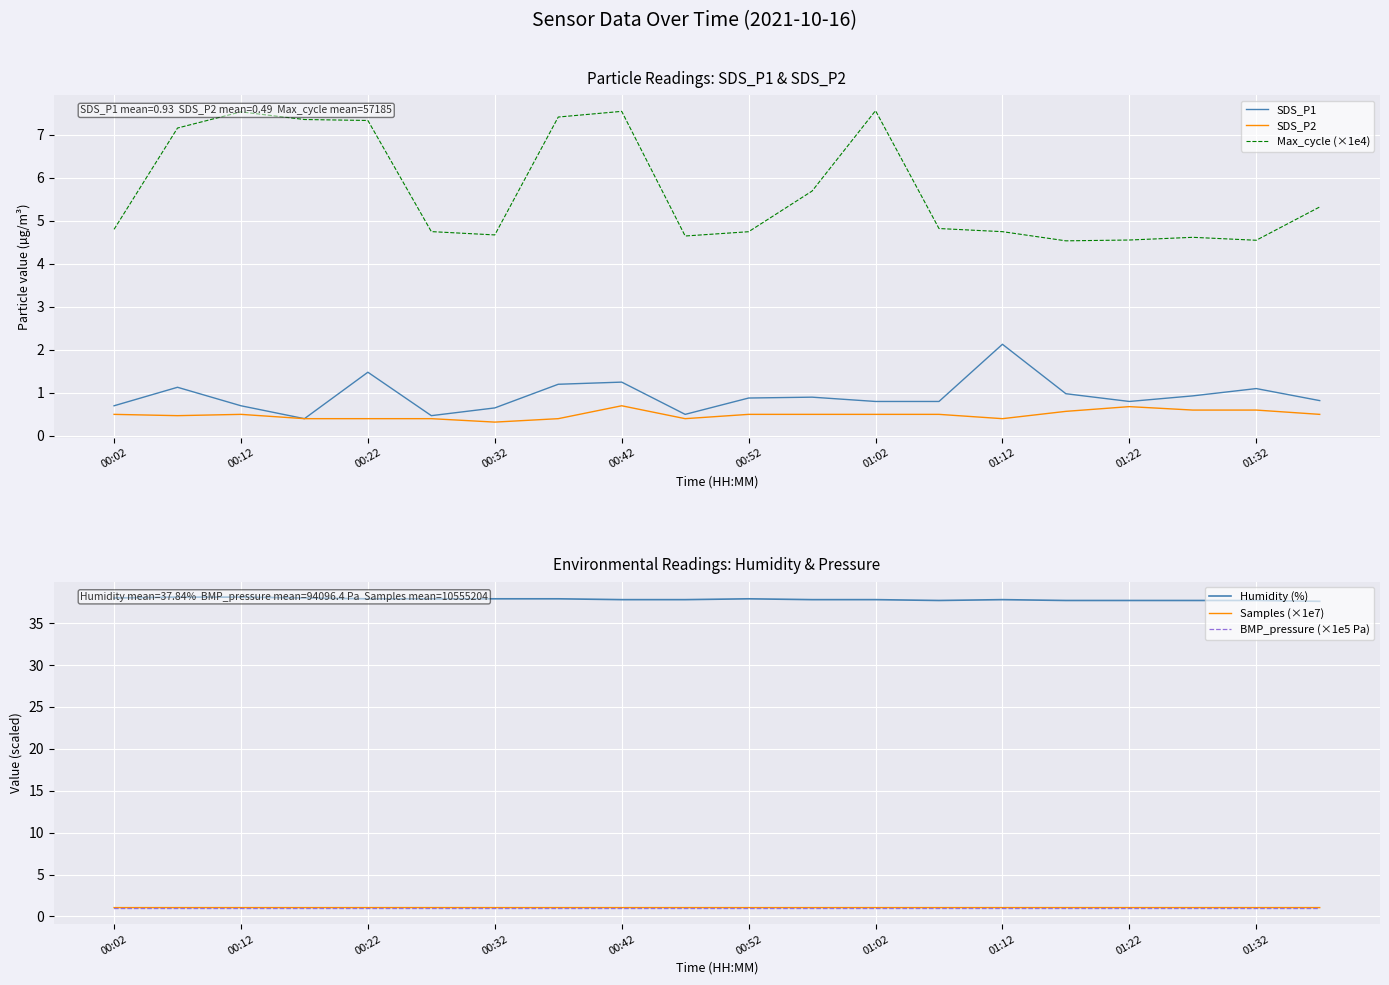

What is the minimum value for SDS_P1?

0.4